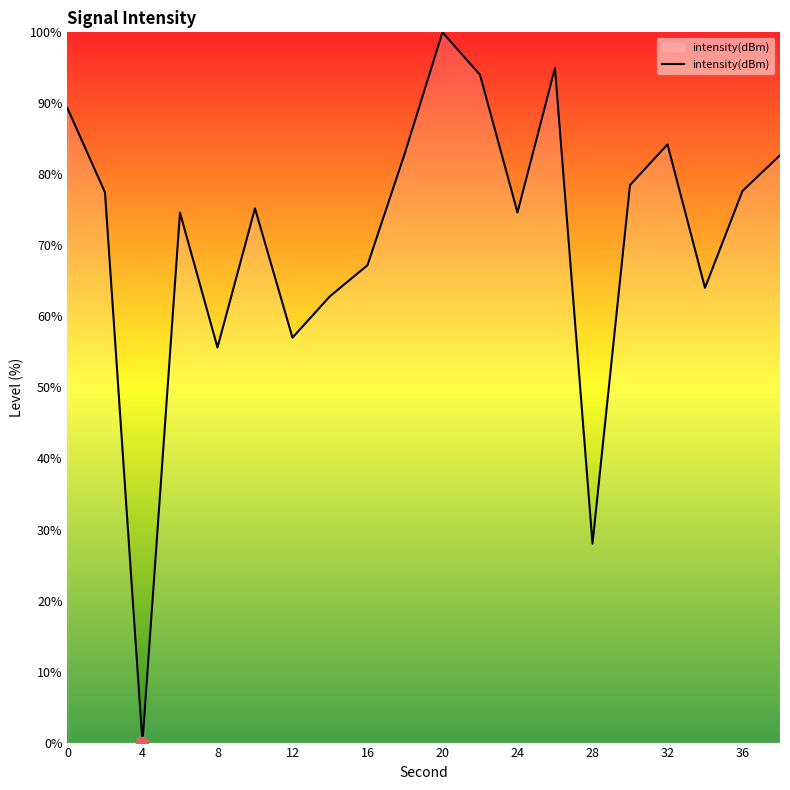

What is the maximum value shown in the chart?

100.0